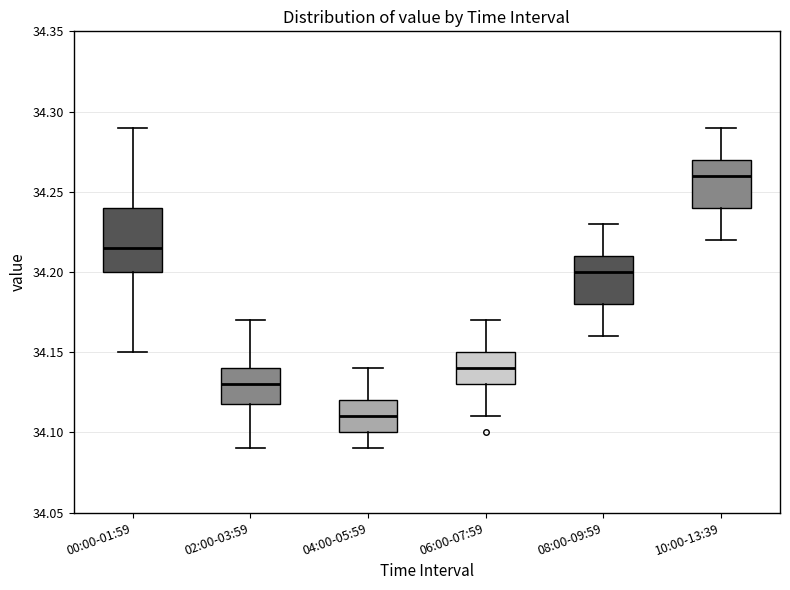

Where does the lower whisker of the box for 02:00-03:59 end on the y-axis? The values are not printed on the chart, so give them approximately, as read against the axis.

34.090